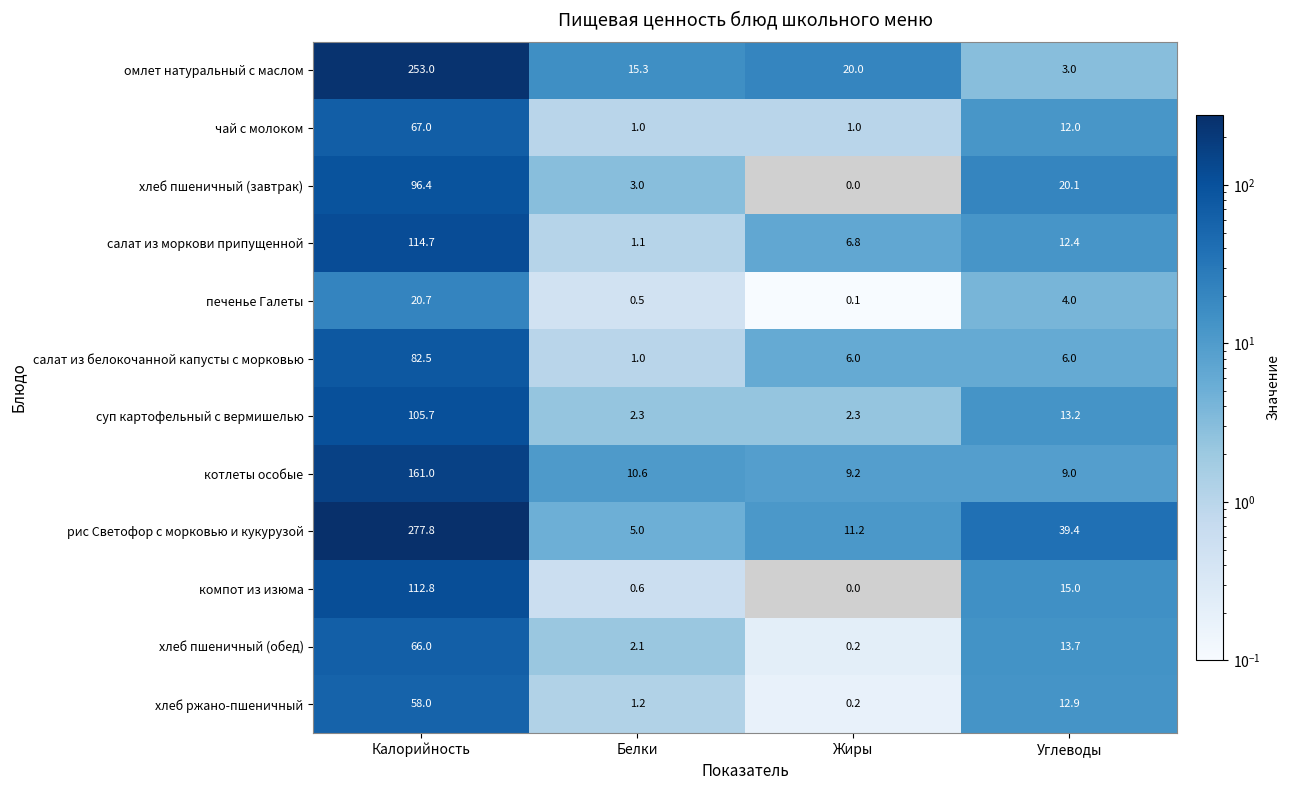

How many data points does each series have?

4